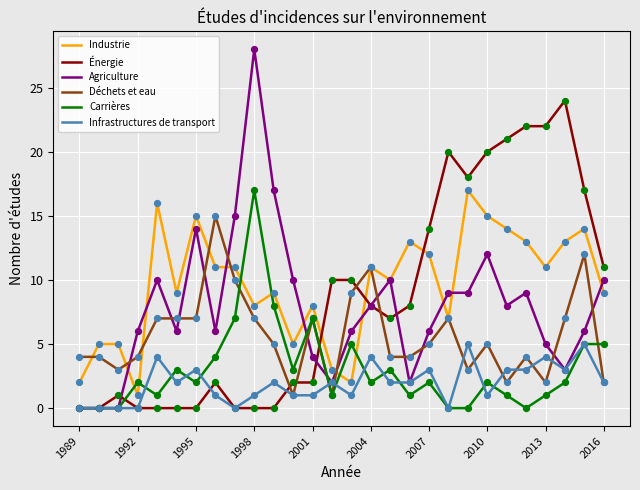

After their last crossing, which series has the higher values: Déchets et eau or Énergie?

Énergie